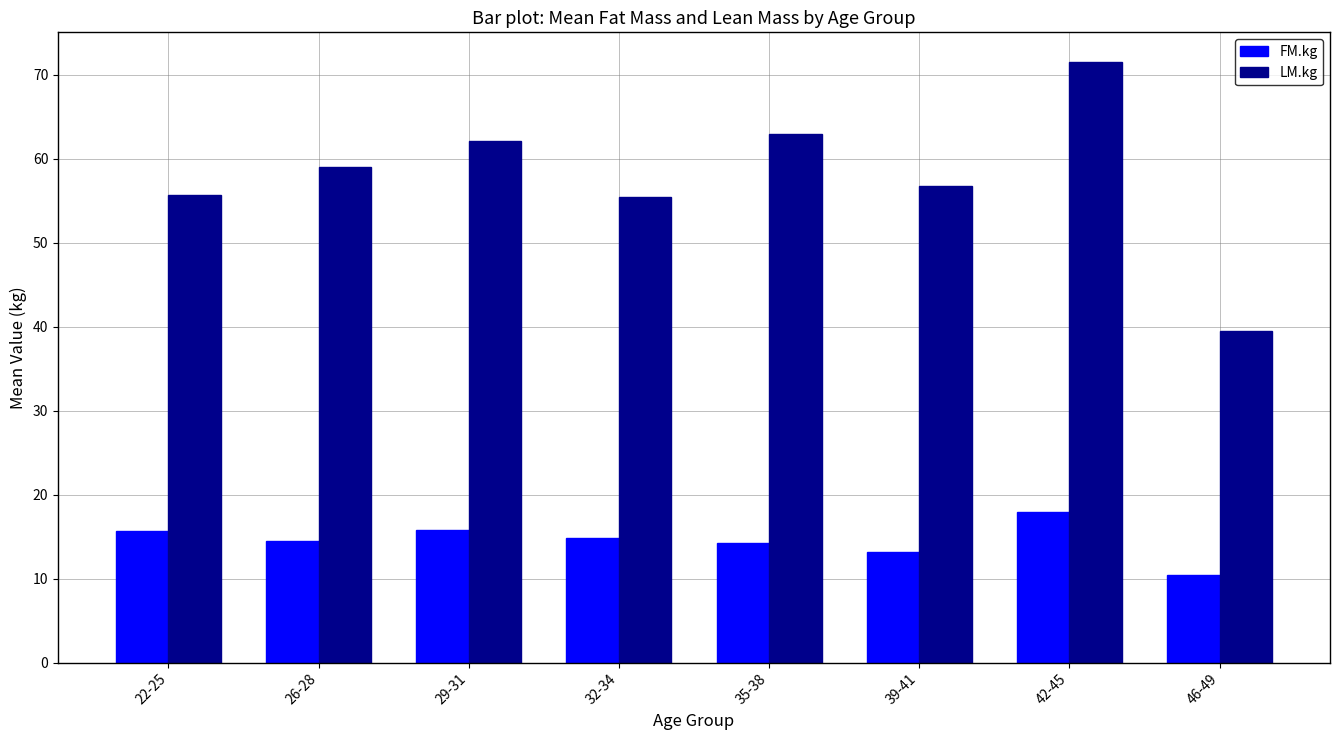

Which series has the widest spread of values?

LM.kg